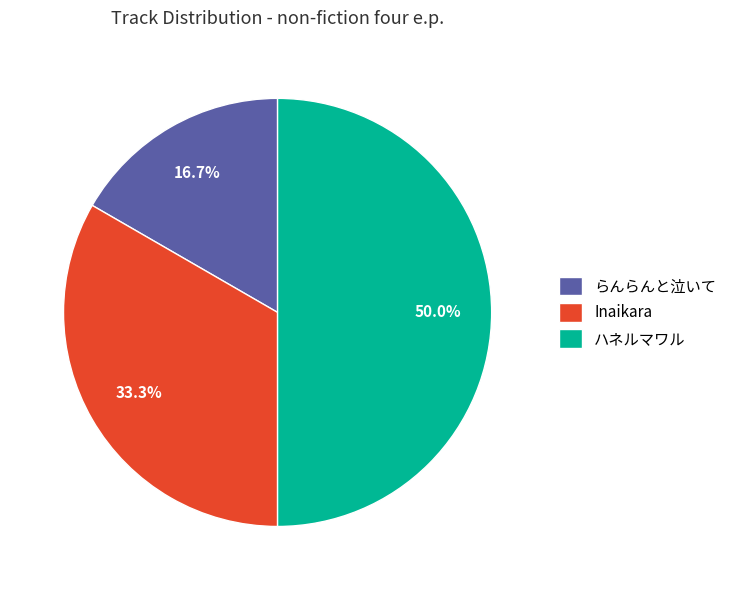

What is the largest slice in the pie chart?

ハネルマワル